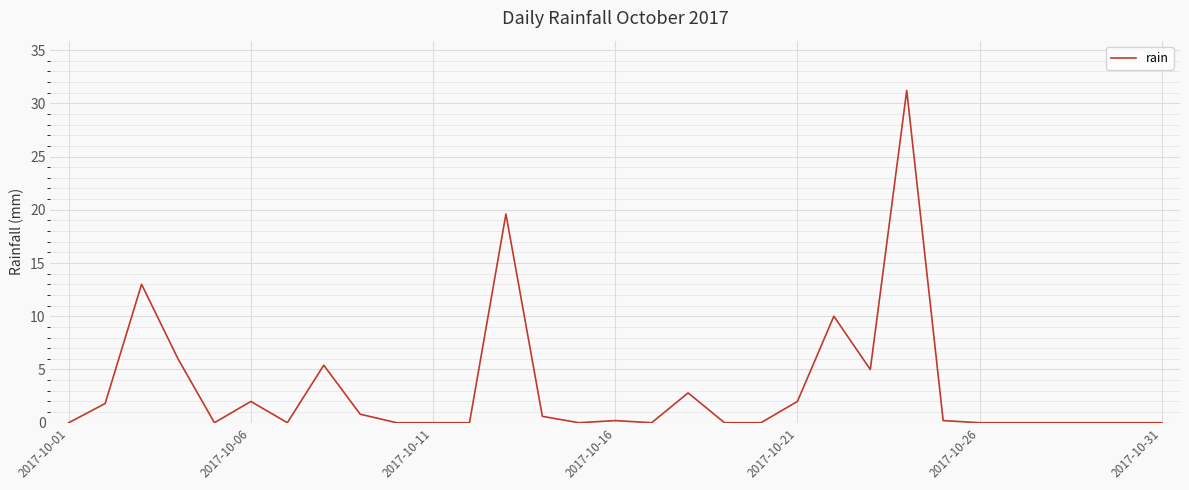

What is the difference between the maximum and minimum values?

31.2